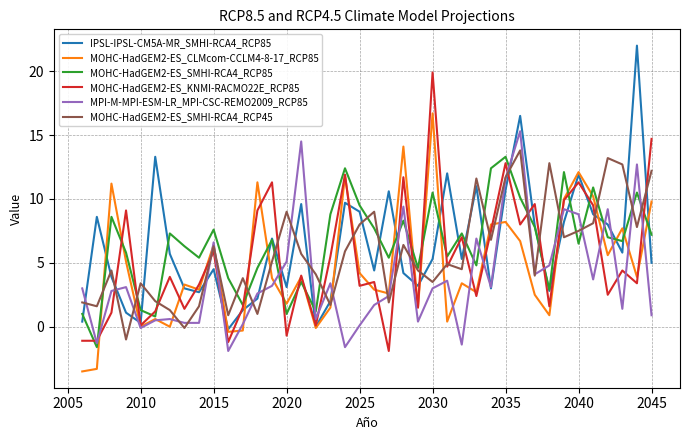

What is the highest value of the MOHC-HadGEM2-ES_KNMI-RACMO22E_RCP85 series?

19.9